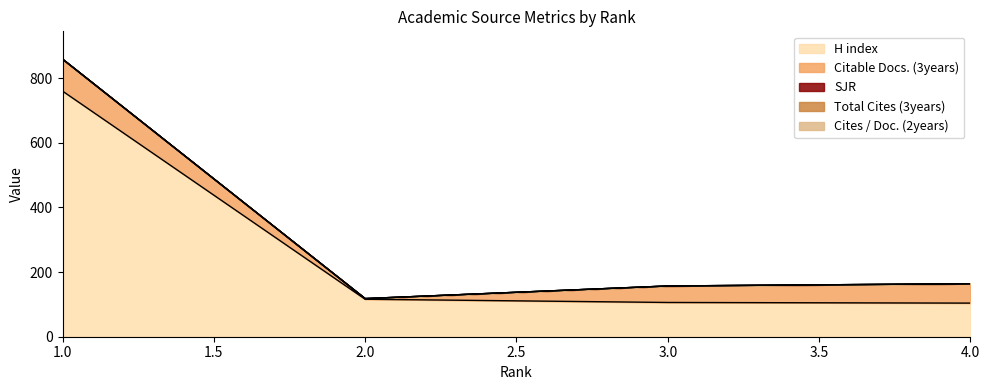

True or false: SJR and Citable Docs. (3years) cross at least once.

False